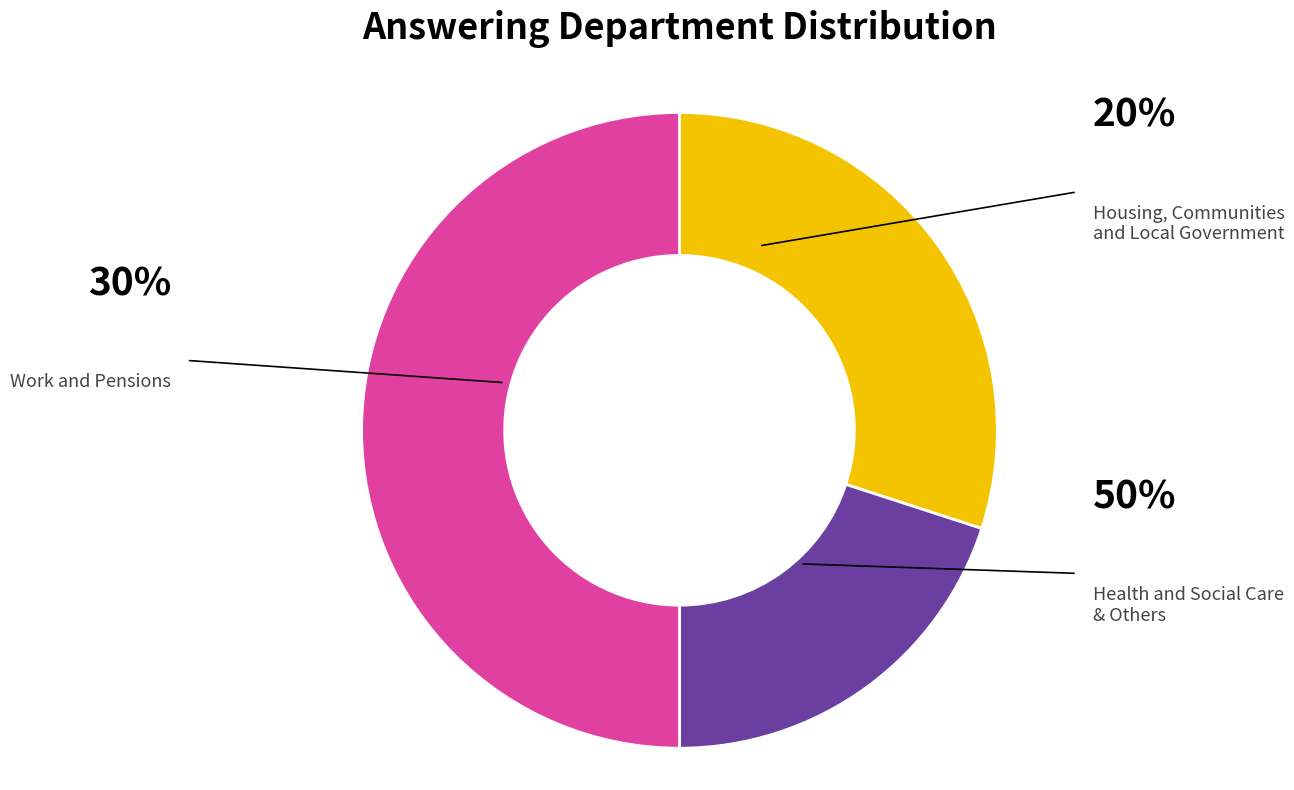

How much of the chart is everything except Work and Pensions?

70.0%